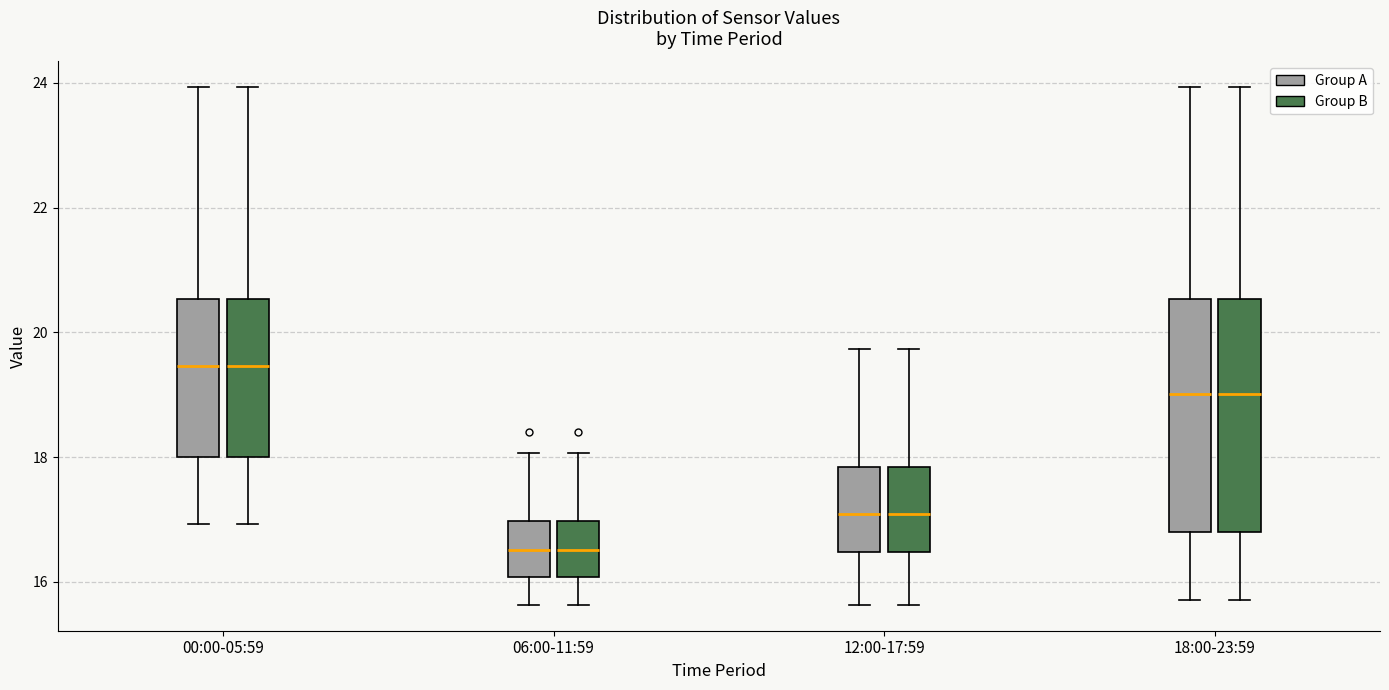

Reading left to right, read every box against the y-axis: the position of its median line, the range the box covers, and the ends of its whiskers. The values are not printed on the chart, so give them approximately, as read against the axis.

00:00-05:59 (Group A): median 19.4, box 18.0 to 20.6, whiskers 17.0 to 24.0
00:00-05:59 (Group B): median 19.4, box 18.0 to 20.6, whiskers 17.0 to 24.0
06:00-11:59 (Group A): median 16.6, box 16.0 to 17.0, whiskers 15.6 to 18.0
06:00-11:59 (Group B): median 16.6, box 16.0 to 17.0, whiskers 15.6 to 18.0
12:00-17:59 (Group A): median 17.0, box 16.4 to 17.8, whiskers 15.6 to 19.8
12:00-17:59 (Group B): median 17.0, box 16.4 to 17.8, whiskers 15.6 to 19.8
18:00-23:59 (Group A): median 19.0, box 16.8 to 20.6, whiskers 15.8 to 24.0
18:00-23:59 (Group B): median 19.0, box 16.8 to 20.6, whiskers 15.8 to 24.0